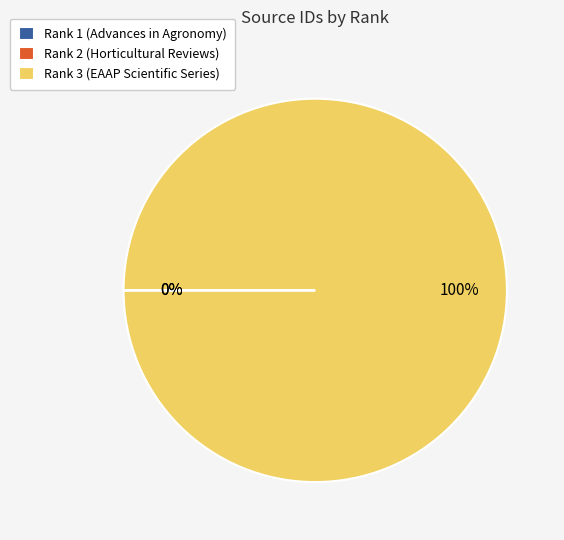

Is it true that Rank 3 (EAAP Scientific Series) is 100% of the pie?

True